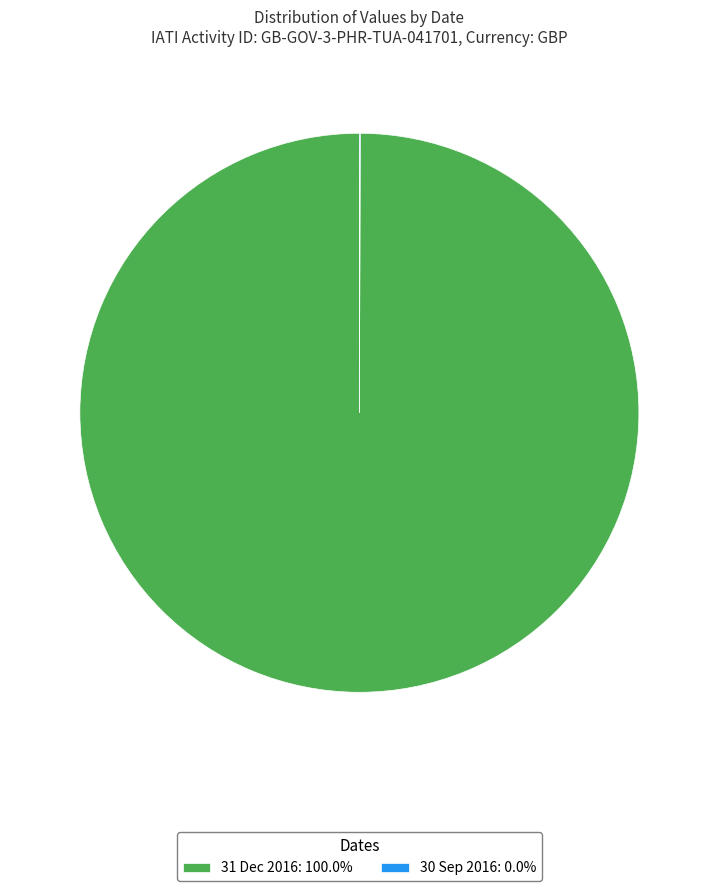

Is it true that 31 Dec 2016 is 86% of the pie?

False